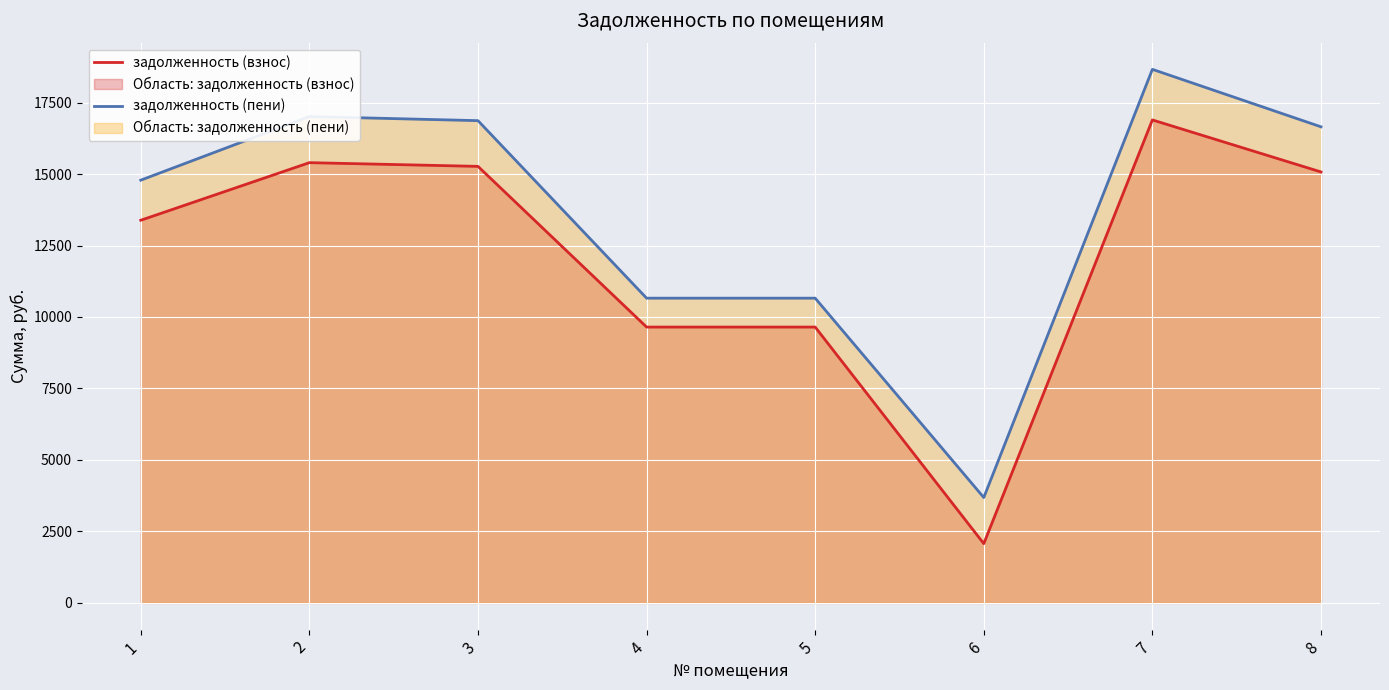

Reading left to right, what are all the values shown in this chart?

задолженность (взнос): 1=13383.4	2=15397.4	3=15267.5	4=9647.8	5=9647.8	6=2073.3	7=16891.7	8=15072.6
задолженность (пени): 1=14785.0	2=17010.0	3=16866.4	4=10658.2	5=10658.2	6=3685.9	7=18660.7	8=16651.1